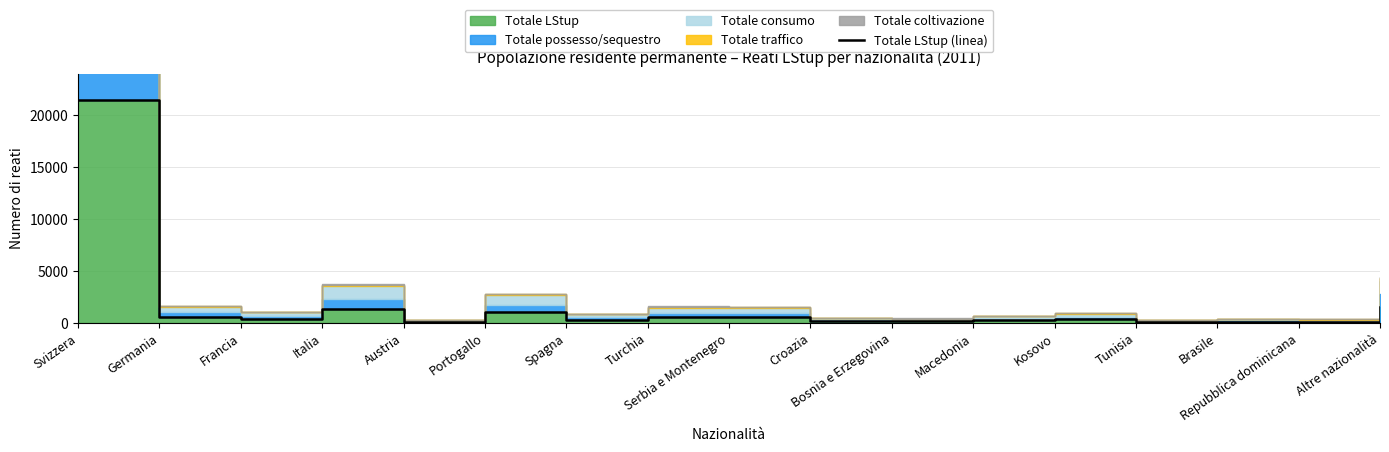

The chart shows a value of 397 at Francia. True or false?

True